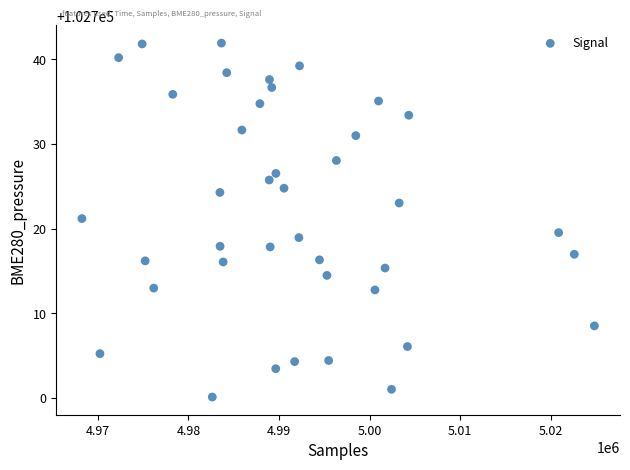

What is the range of X values (max minus min)?

56564.0